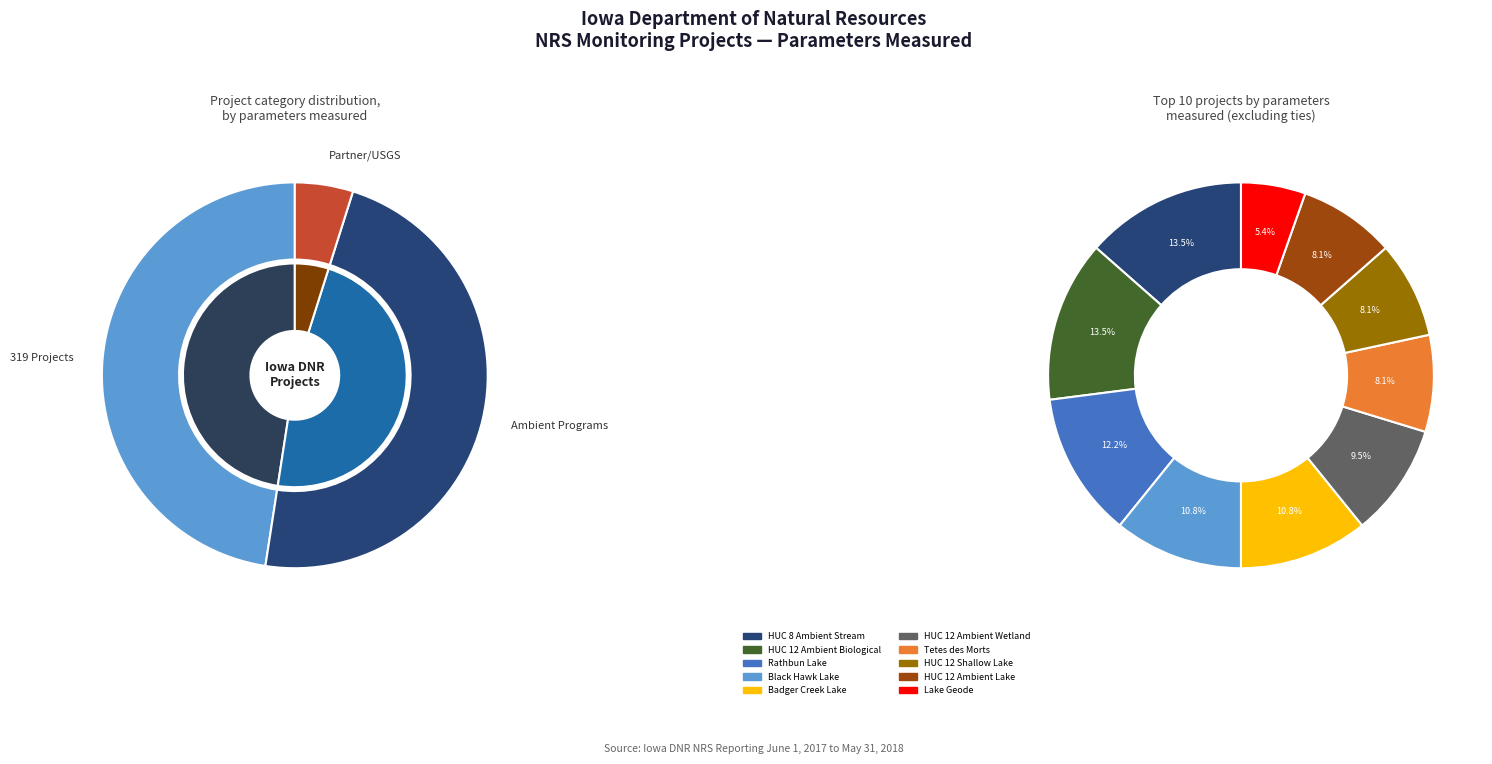

True or false: Badger Creek Lake accounts for 10% of the total.

True